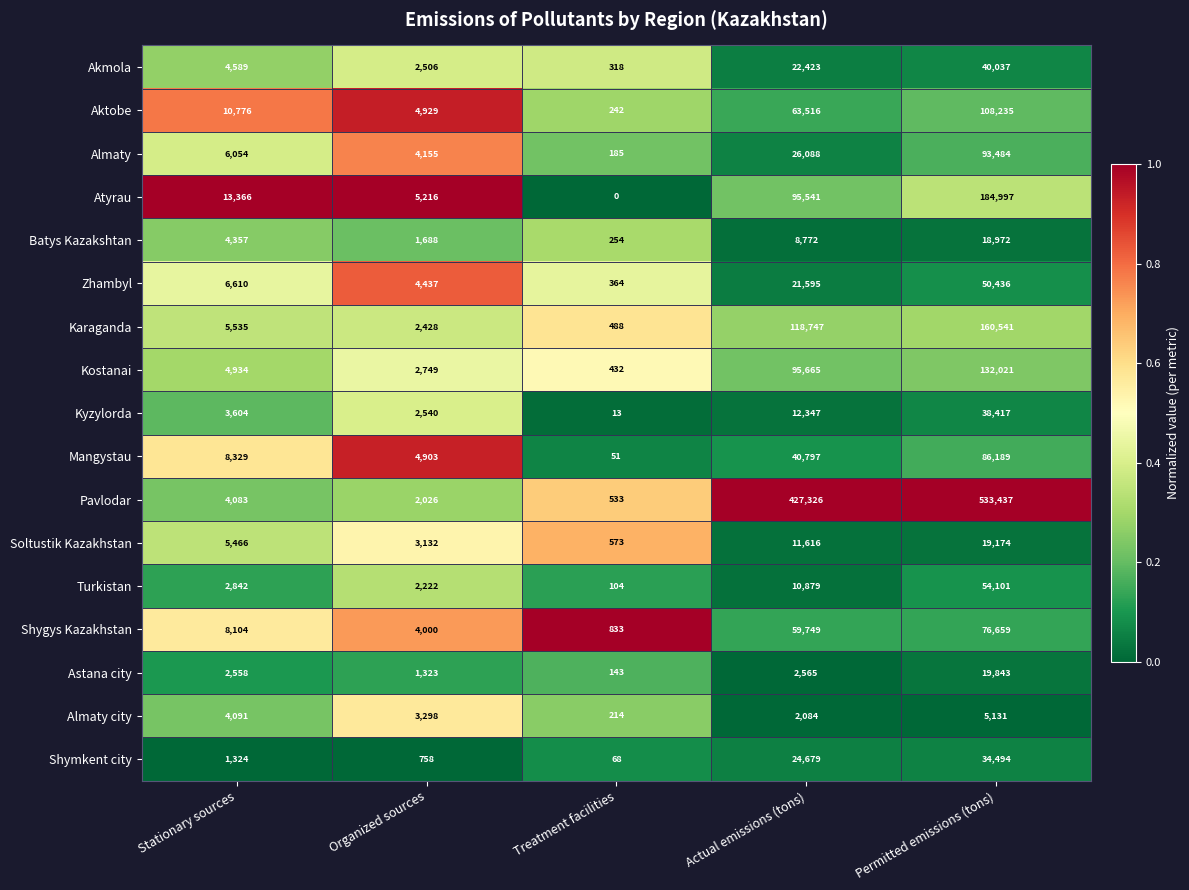

Which series has the largest total across all categories?

Pavlodar